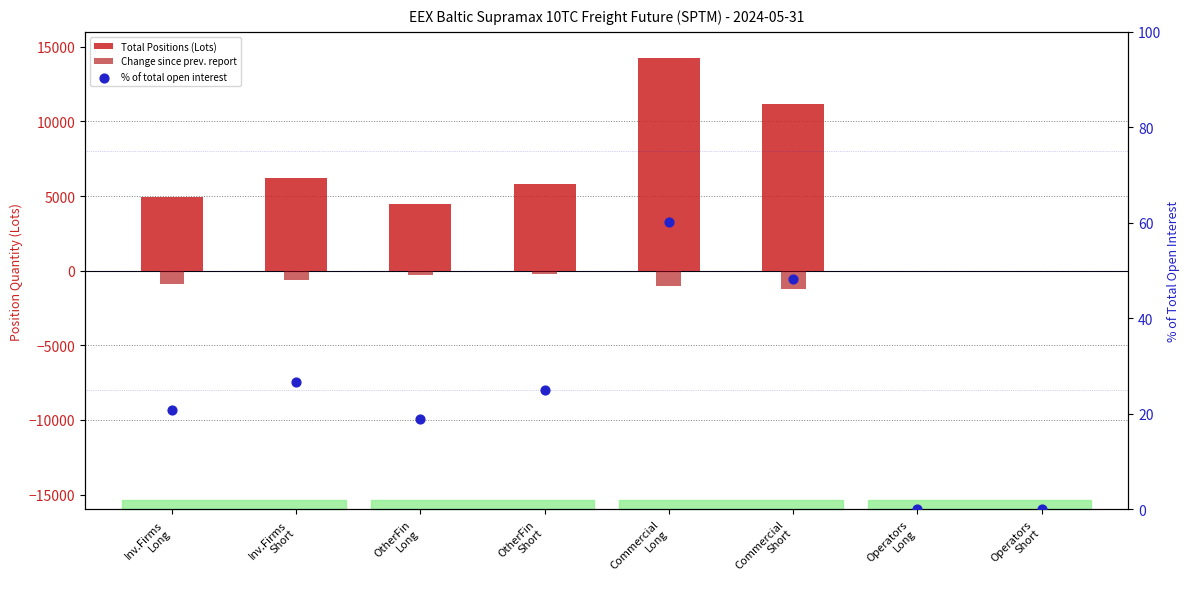

Which series contains the highest Y value?

Total Positions (Lots)